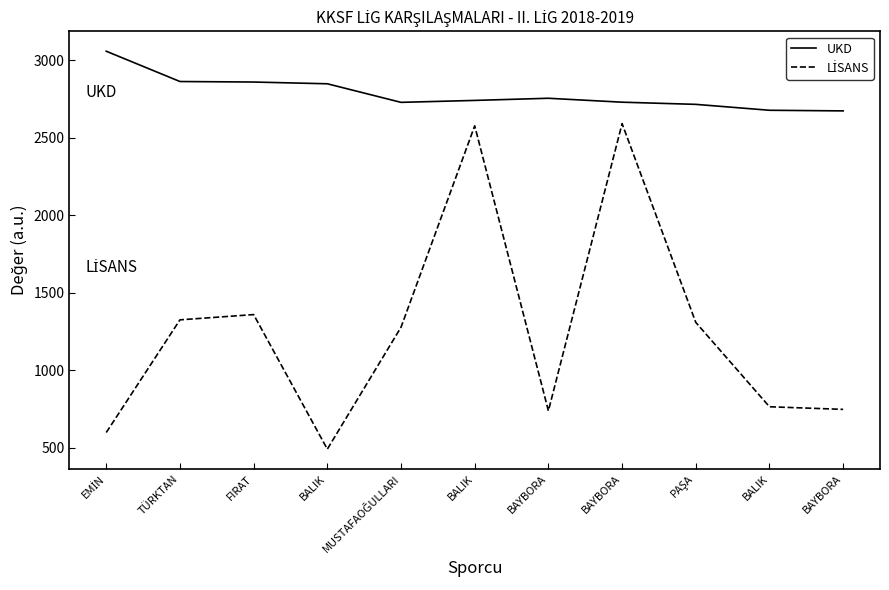

True or false: LİSANS and UKD intersect in this chart.

False